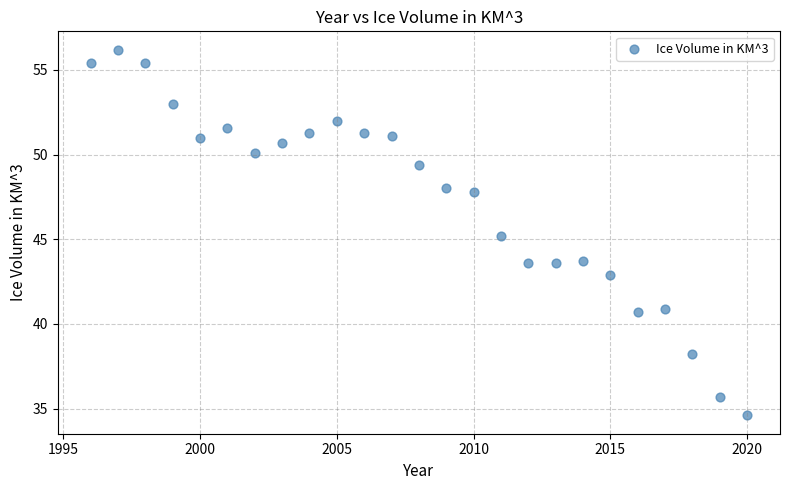

What is the range of X values (max minus min)?

24.0